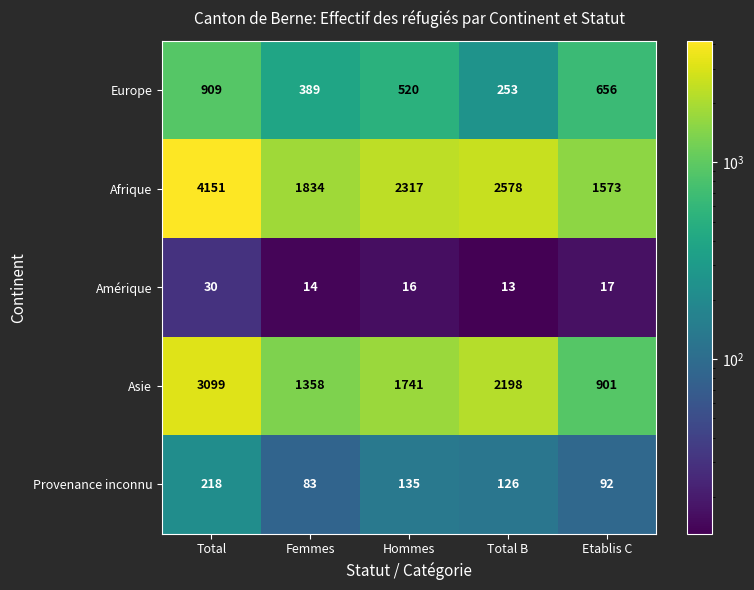

Which category has the lowest value in the Provenance inconnu series?

Femmes